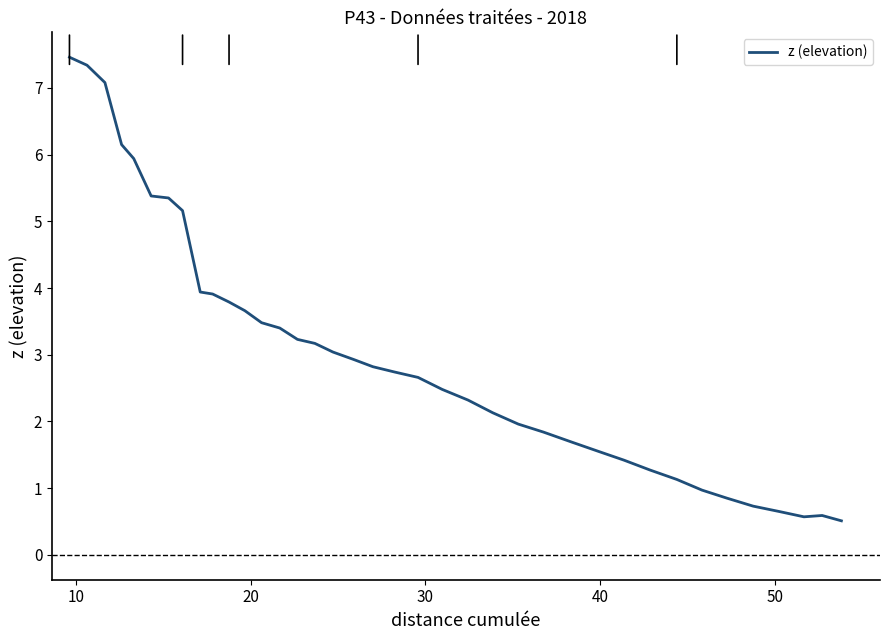

What is the maximum value shown in the chart?

7.5